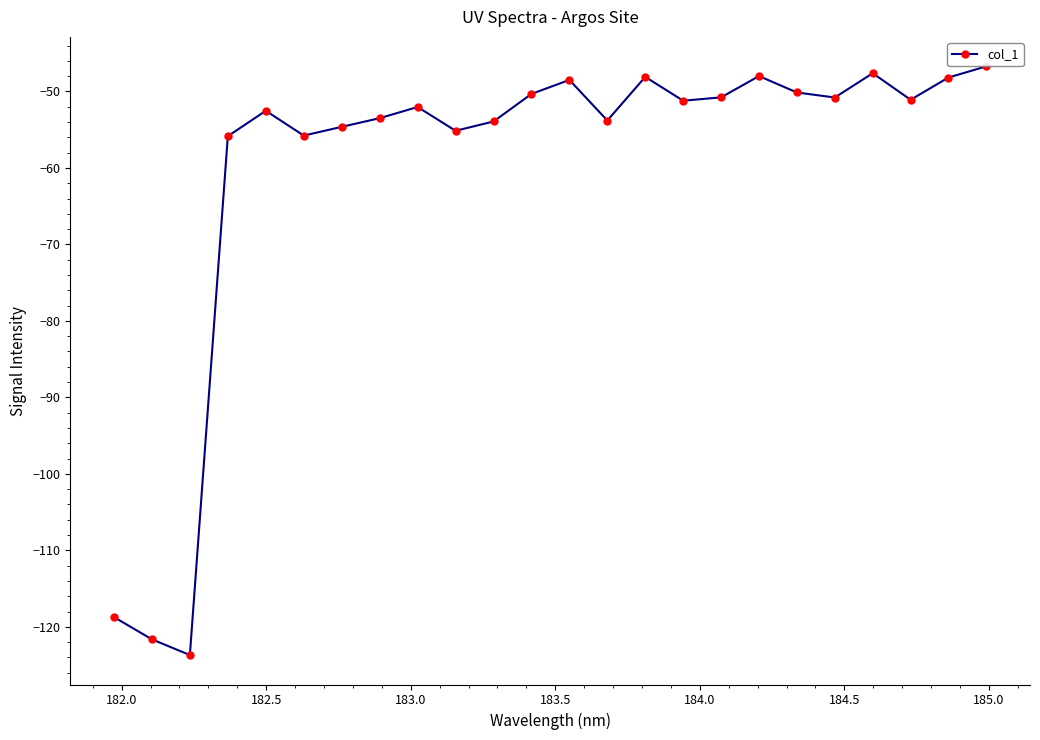

What is the difference between the second highest and minimum values?

76.1